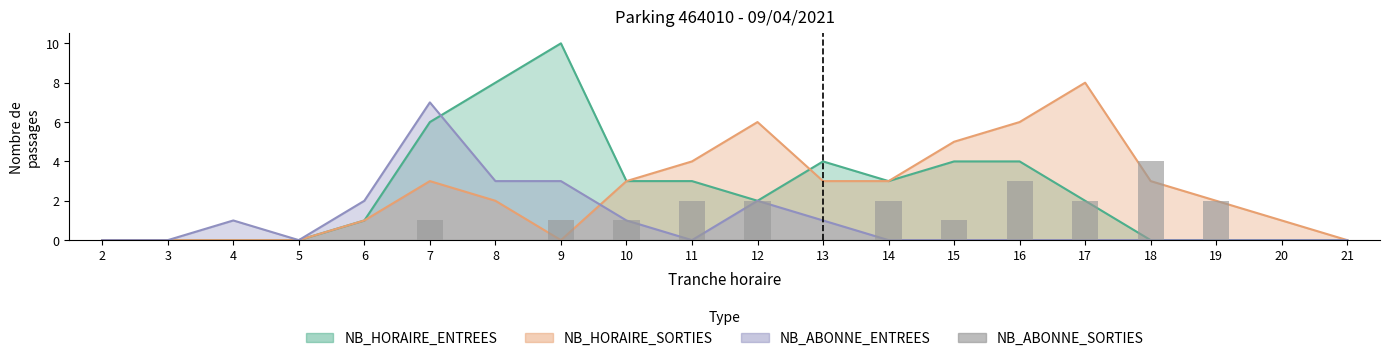

Where does the data first go above 1?

11